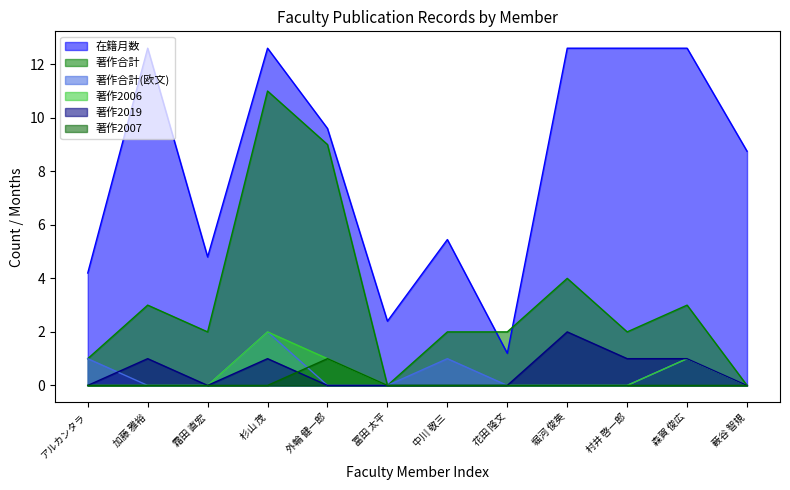

Which category has the lowest value in the 在籍月数 series?

花田 隆文